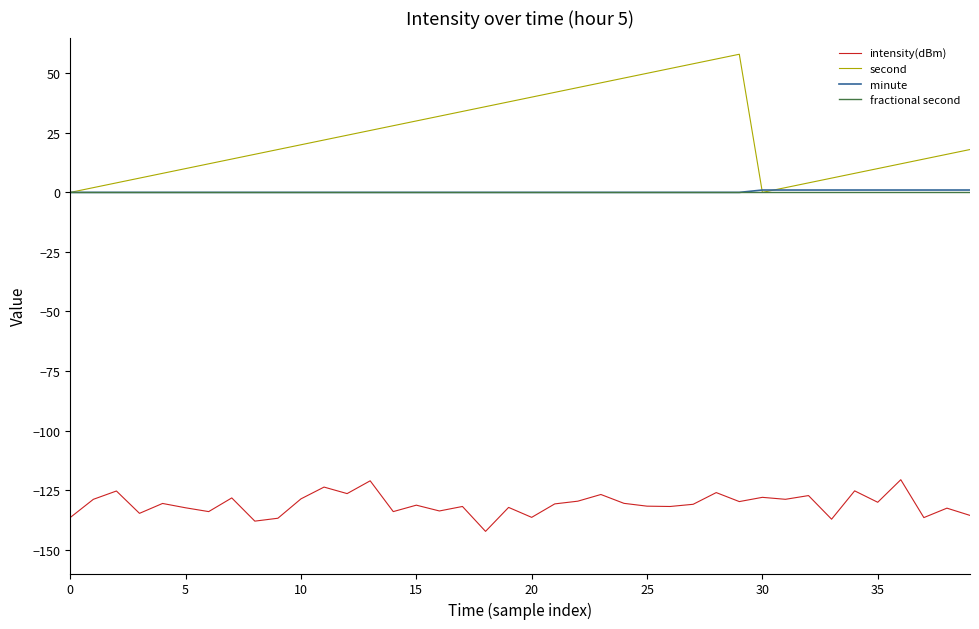

Which series has the widest spread of values?

second